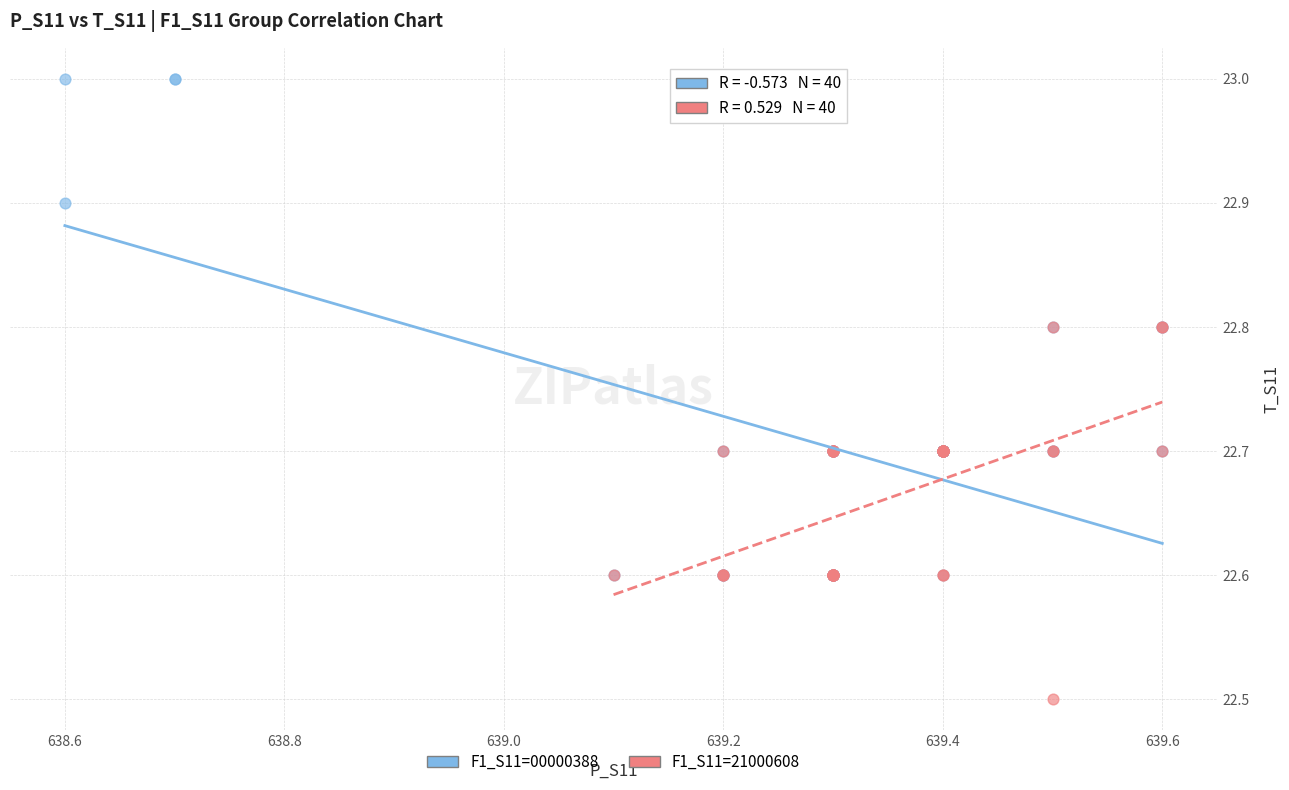

What are all the series names shown in the legend?

F1_S11=00000388, F1_S11=21000608